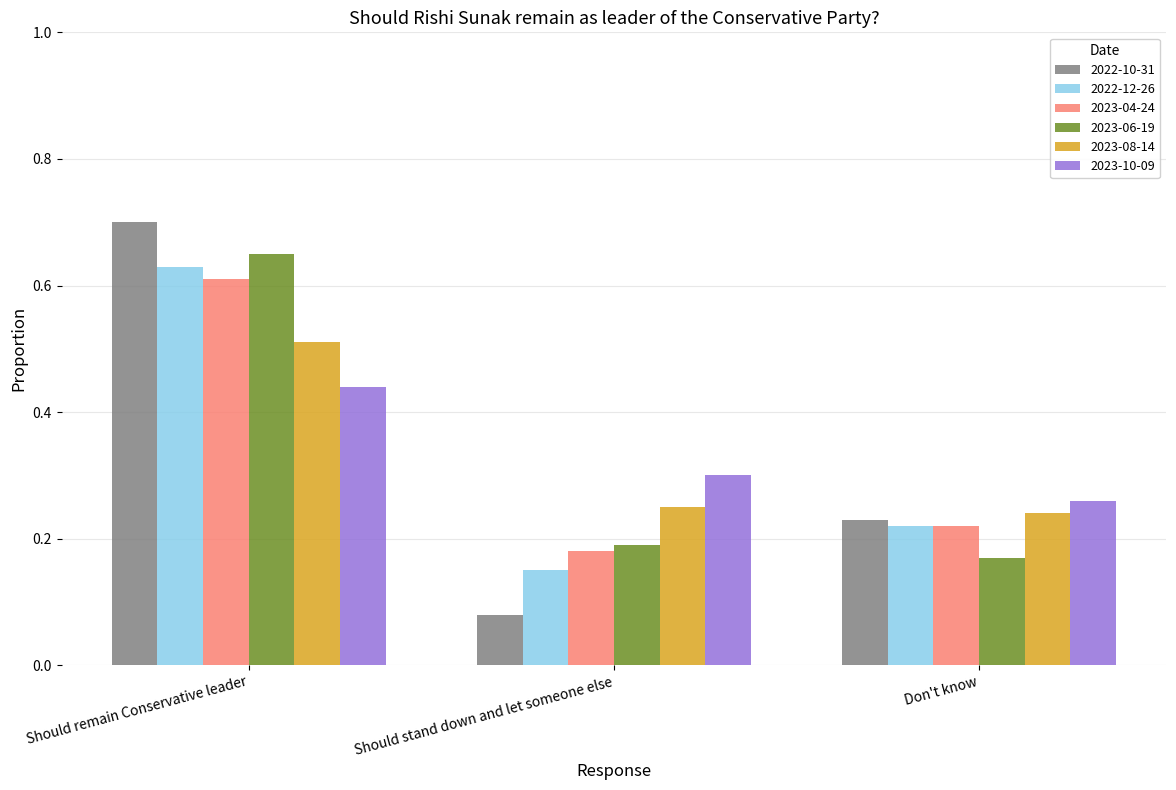

Which category has the lowest value across all series?

Should stand down and let someone else